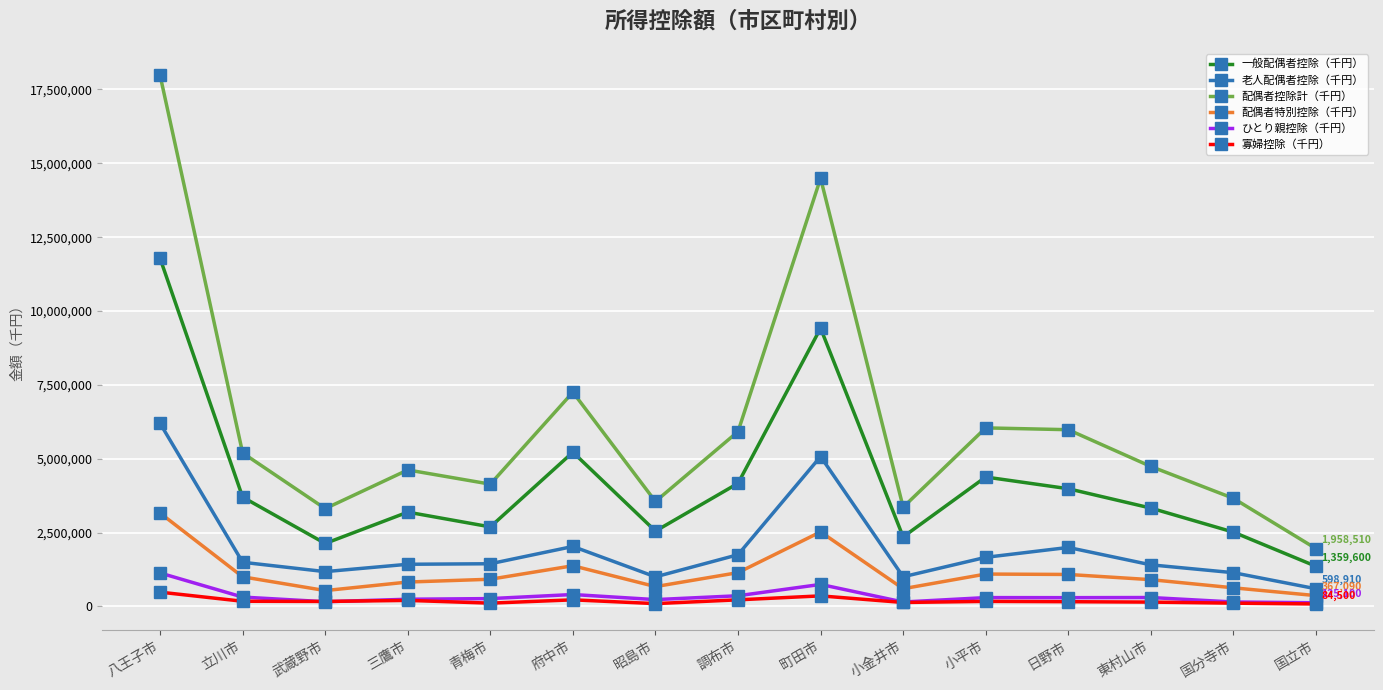

What is the spread (max minus min) of values at 府中市?

7028270